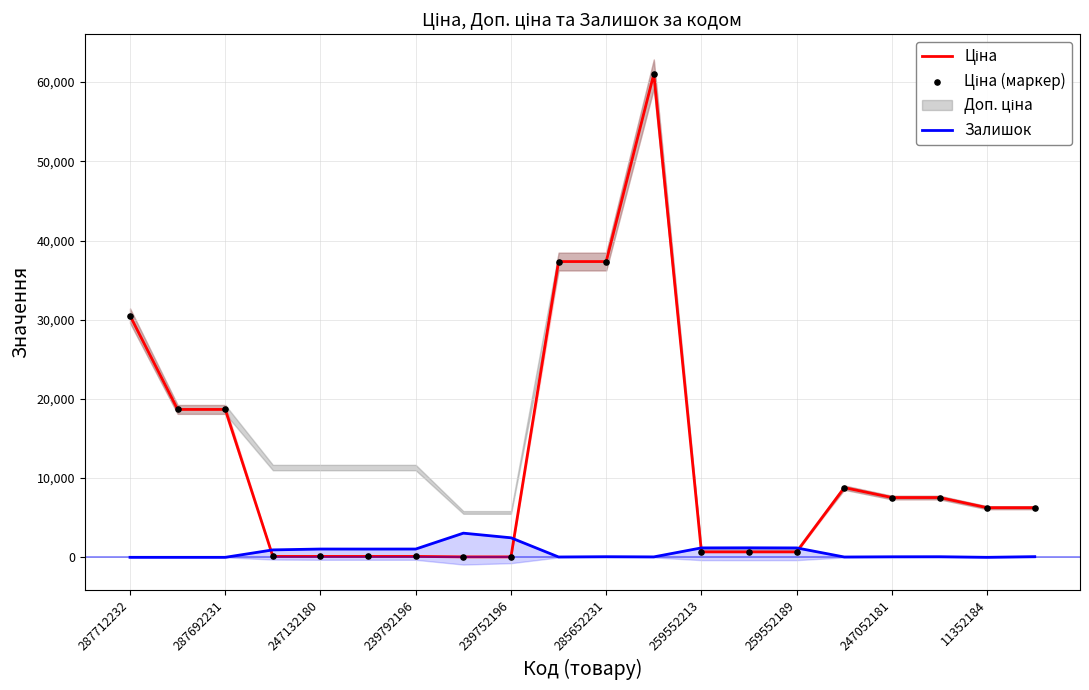

At which category is the sum across all series the highest?

11